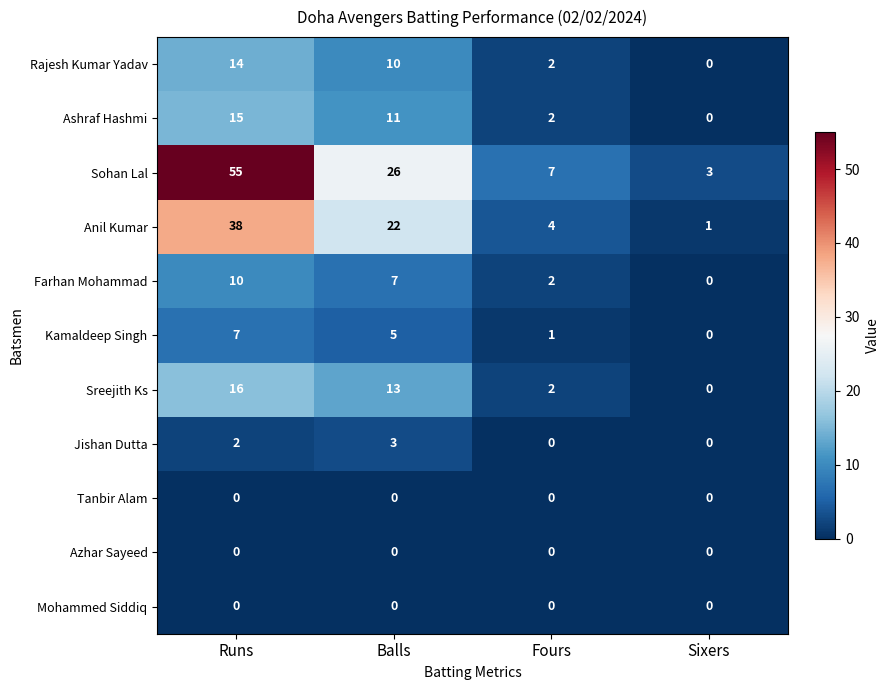

How many distinct data groups are displayed?

11